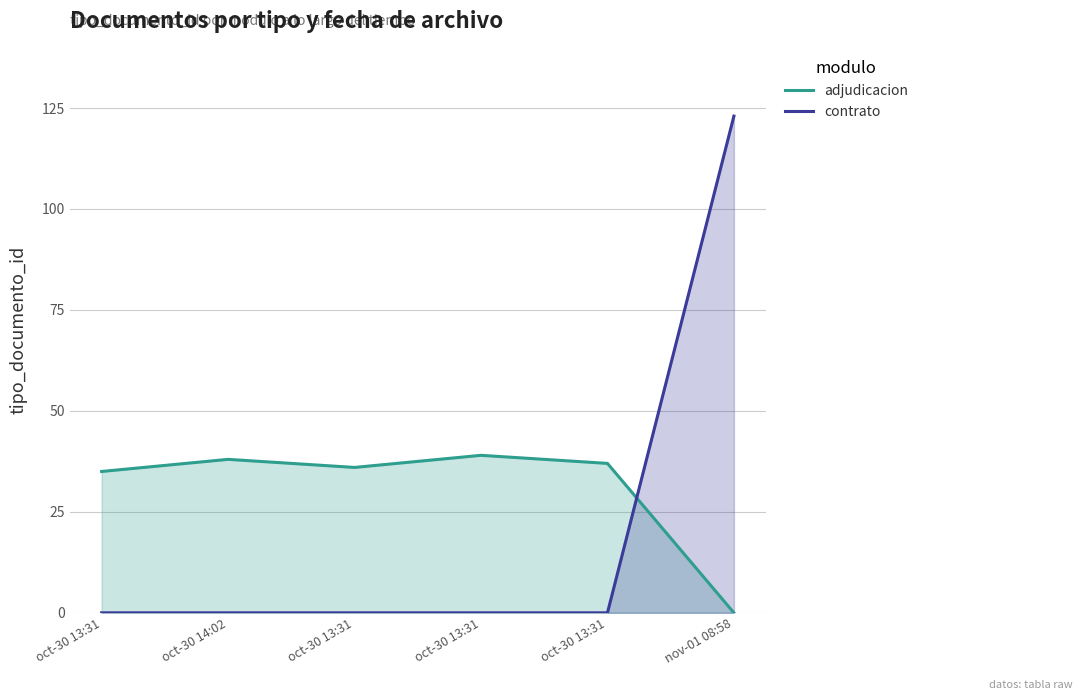

Is it true that contrato equals 49 at oct-30 13:31?

False